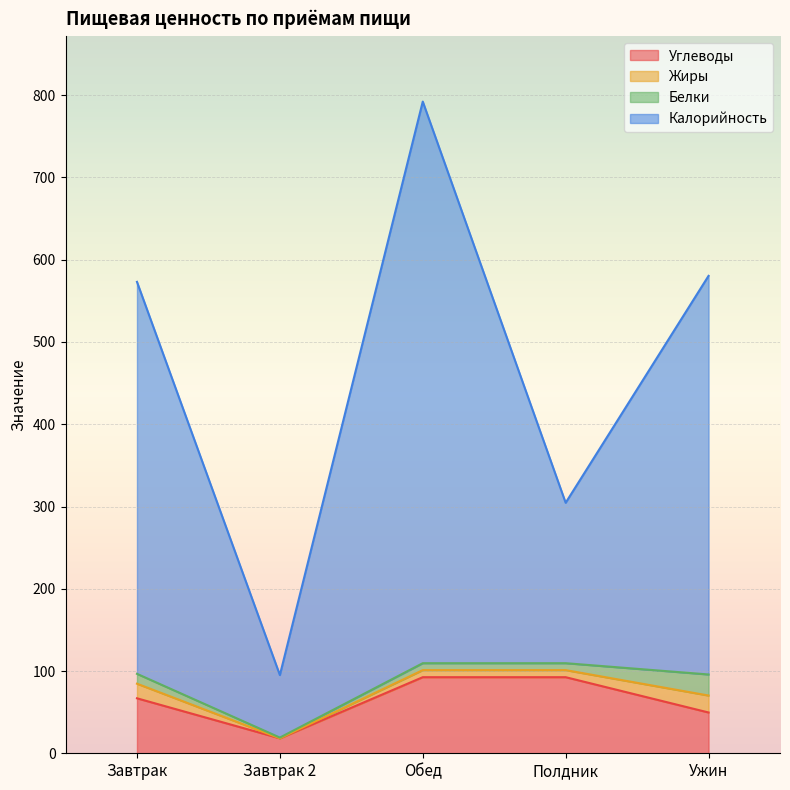

How many values in the Углеводы series are below 66?

2